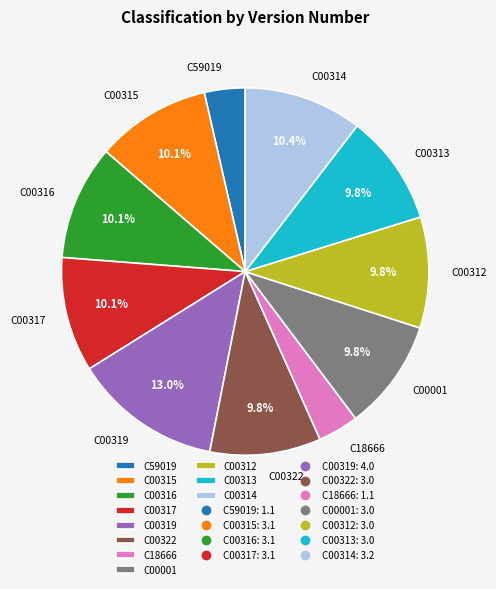

Combined, do C00314 and C00317 account for over 50%?

No